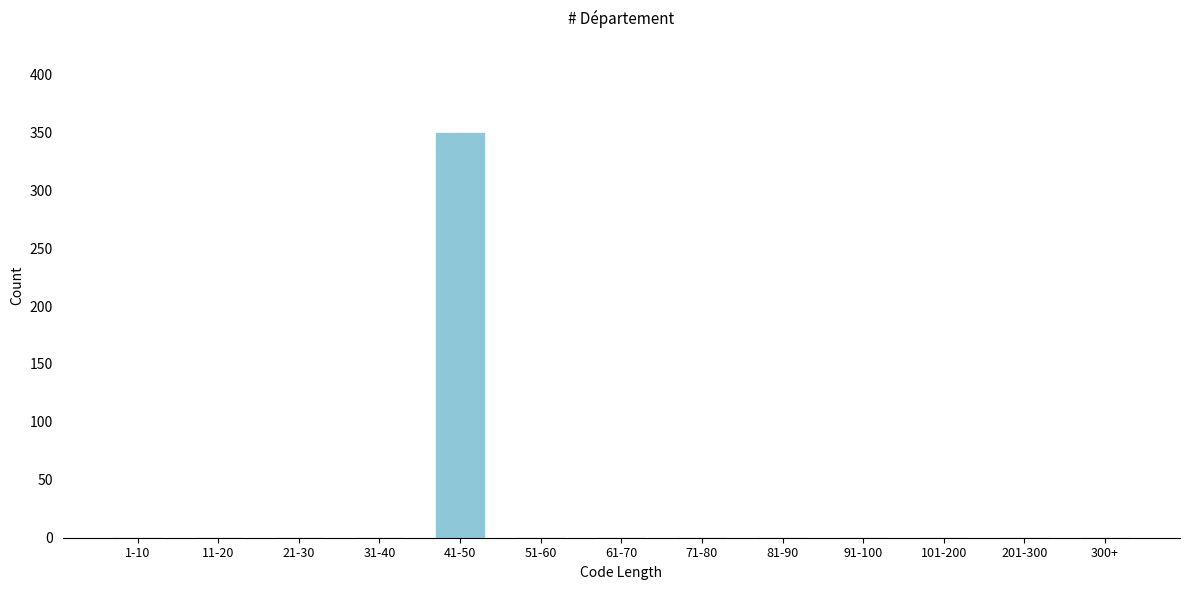

Reading left to right, list all the values displayed in this chart.

1-10=0	11-20=0	21-30=0	31-40=0	41-50=349	51-60=0	61-70=0	71-80=0	81-90=0	91-100=0	101-200=0	201-300=0	300+=0